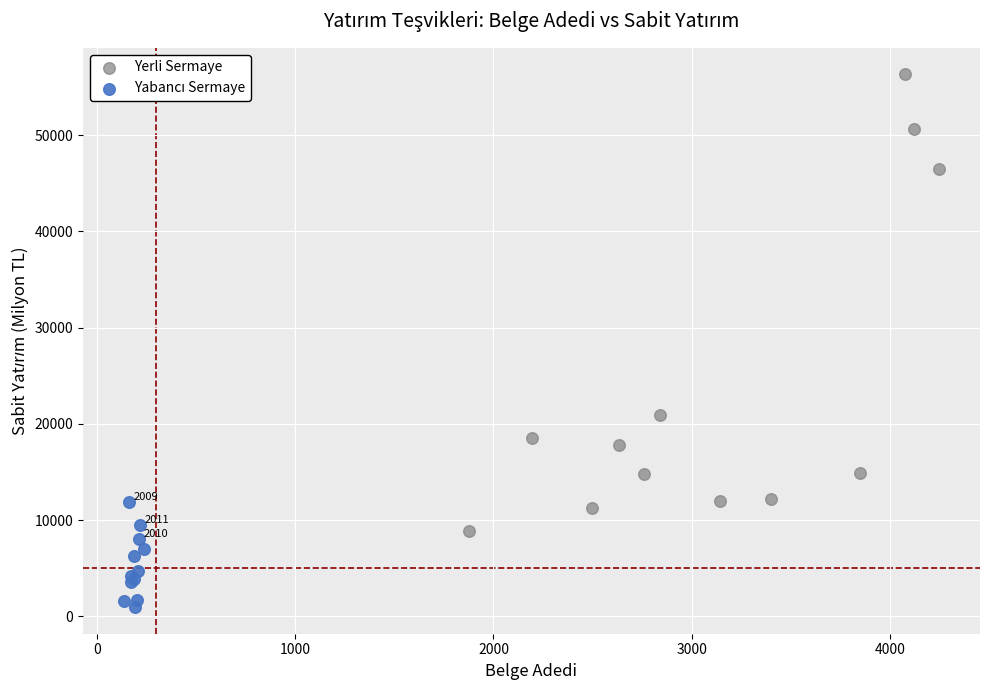

Which series has the widest spread of Y values?

Yerli Sermaye